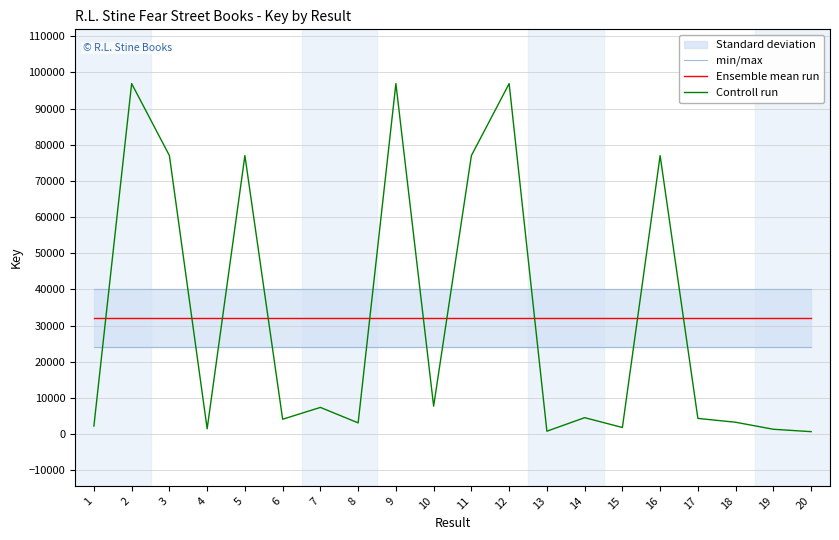

Reading right to left, transcribe all the data shown in this chart.

min/max: 40060.4	40060.4	40060.4	40060.4	40060.4	40060.4	40060.4	40060.4	40060.4	40060.4	40060.4	40060.4	40060.4	40060.4	40060.4	40060.4	40060.4	40060.4	40060.4	40060.4
Ensemble mean run: 32060.4	32060.4	32060.4	32060.4	32060.4	32060.4	32060.4	32060.4	32060.4	32060.4	32060.4	32060.4	32060.4	32060.4	32060.4	32060.4	32060.4	32060.4	32060.4	32060.4
Controll run: 659.0	1317.0	3257.0	4321.0	76976.0	1808.0	4527.0	781.0	96893.0	76984.0	7709.0	96891.0	3083.0	7363.0	4088.0	76992.0	1446.0	76994.0	96897.0	2222.0